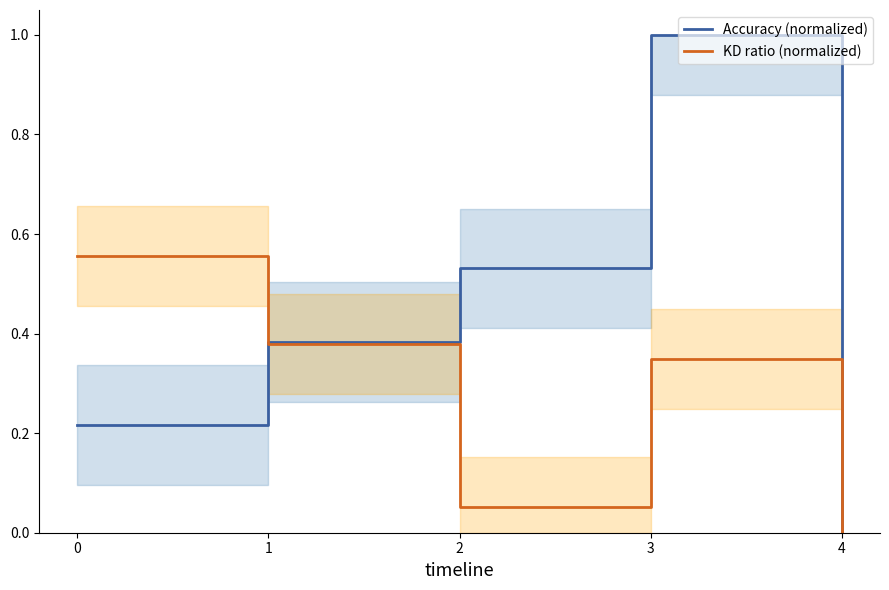

True or false: Accuracy (normalized) has a value of 0.2 at 0.

True